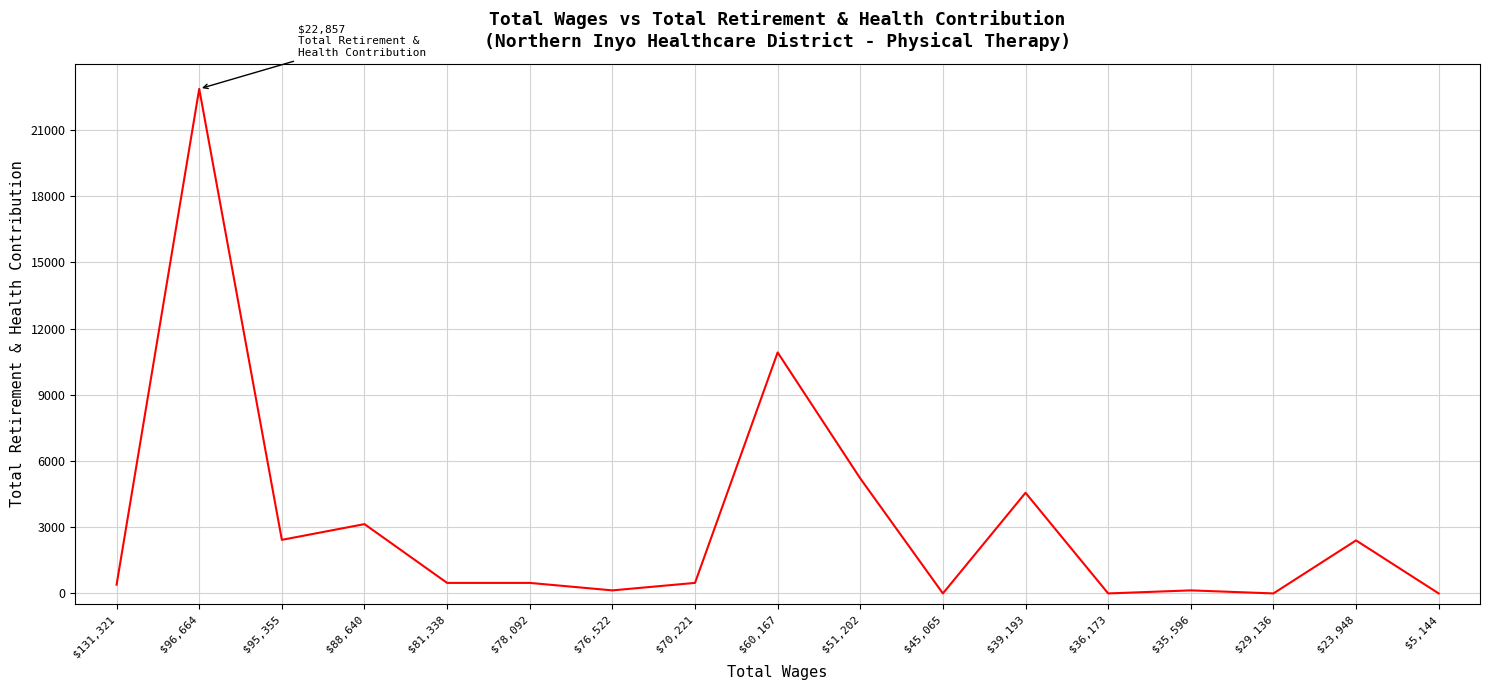

How many lines are shown in the chart?

1